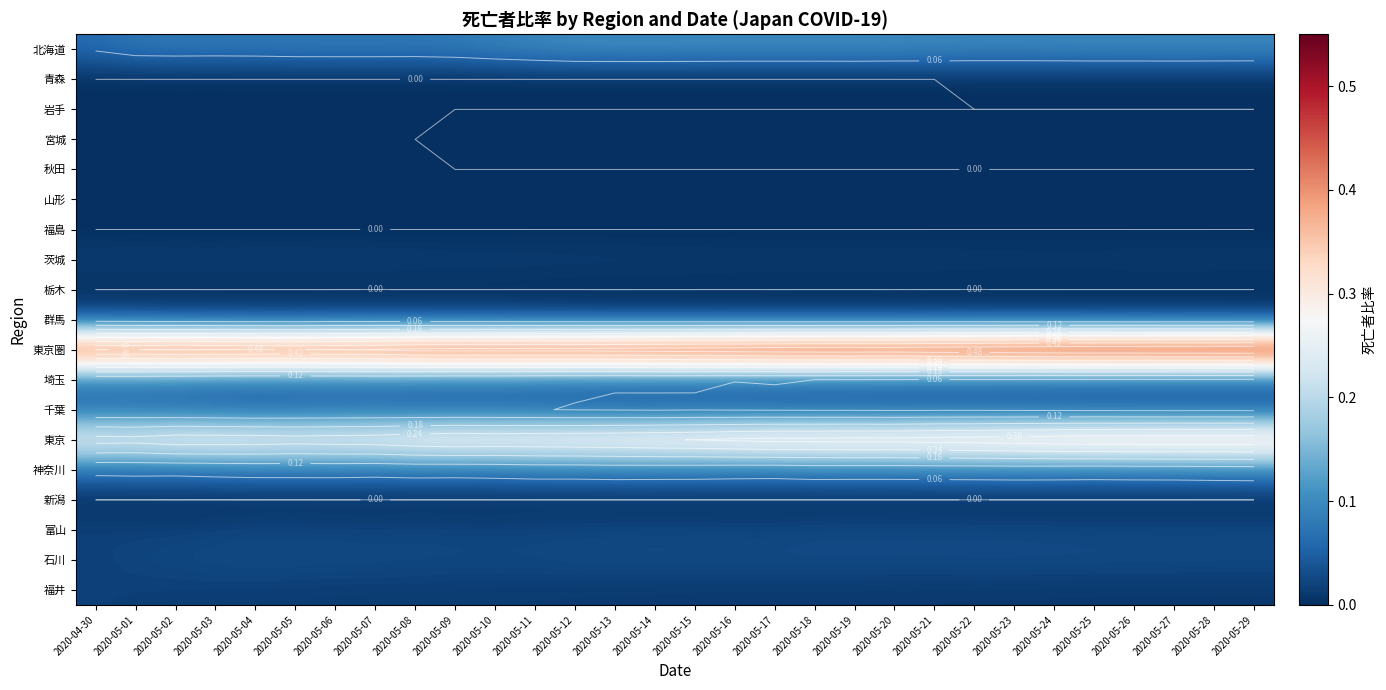

At which label is 秋田 closest to 0?

2020-04-30